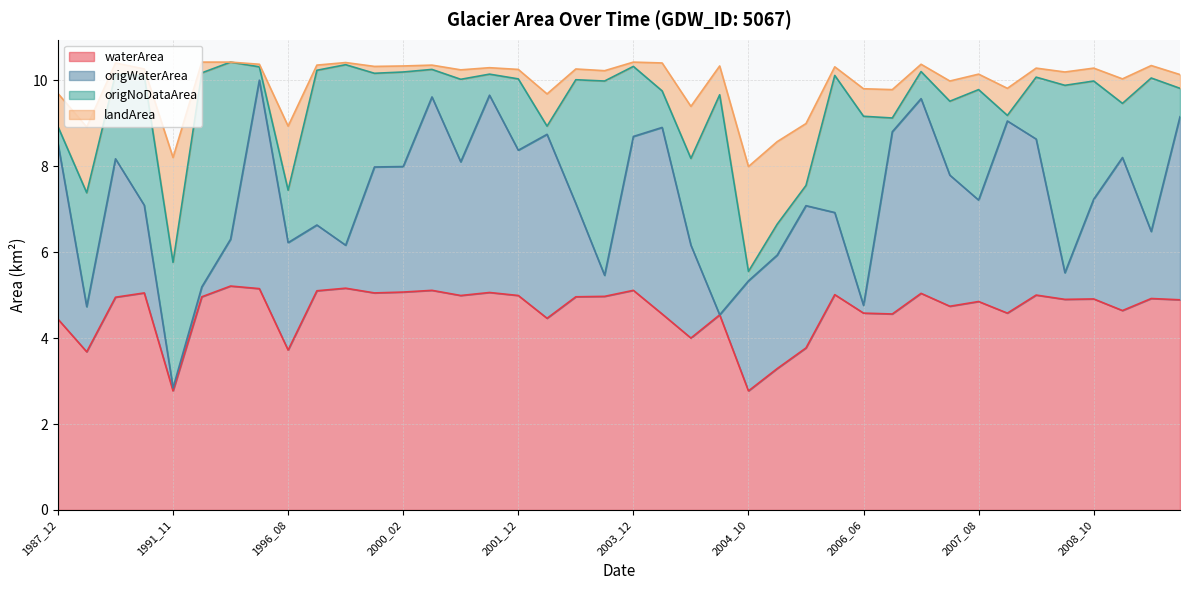

How many interior local valleys does the waterArea series have?

13